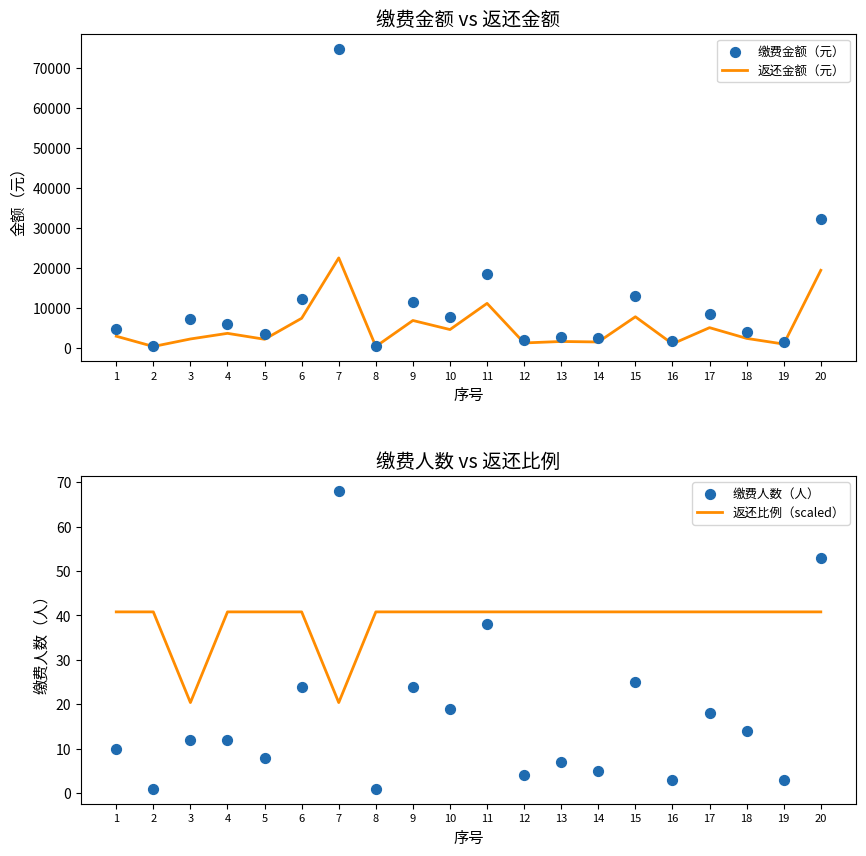

Which series has the largest total across all categories?

缴费金额（元）